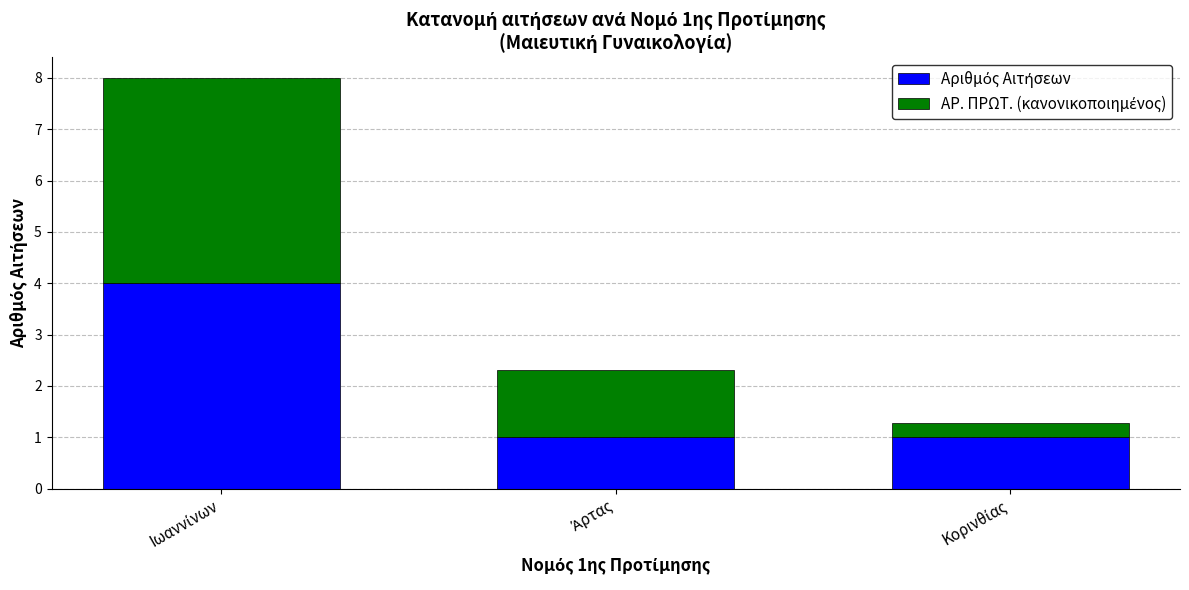

Does the chart contain stacked bars?

Yes